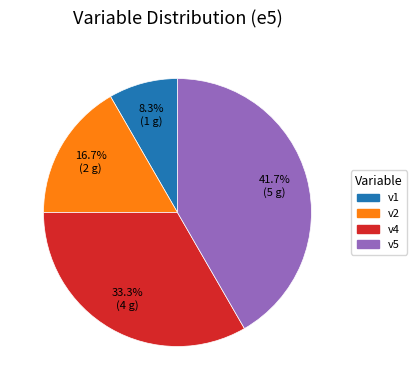

Does any single category account for the majority?

No